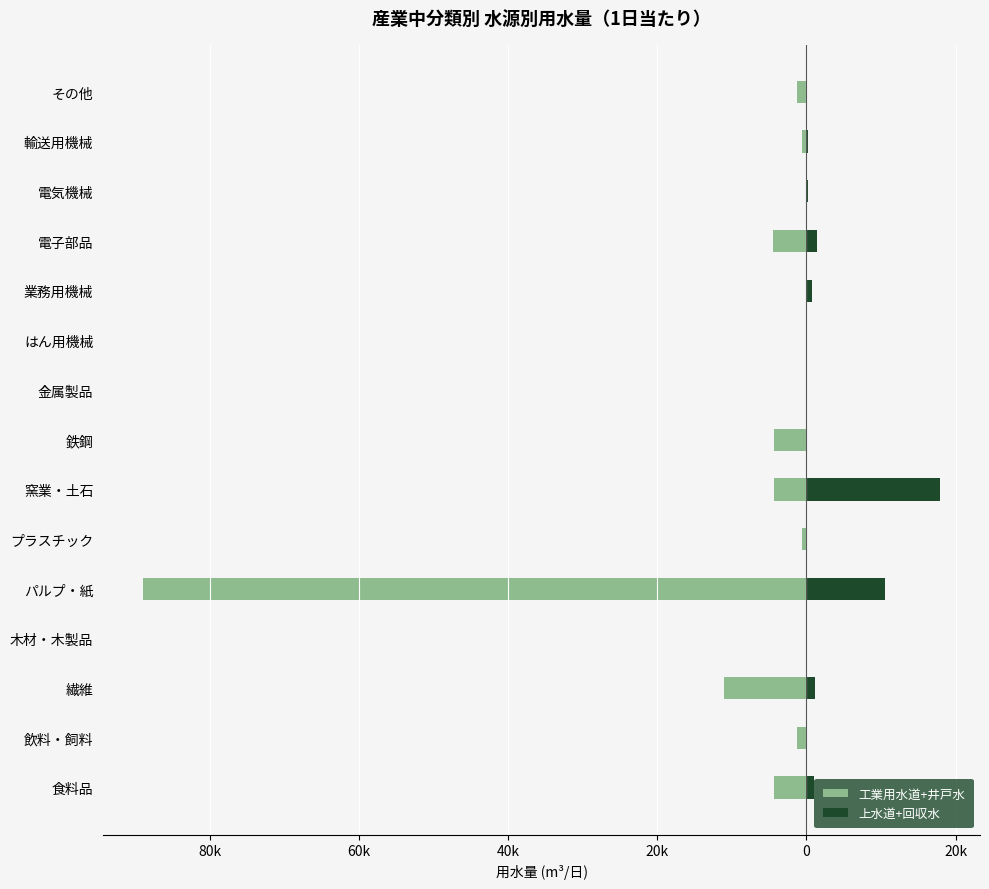

What is the spread (max minus min) of values at 輸送用機械?

793